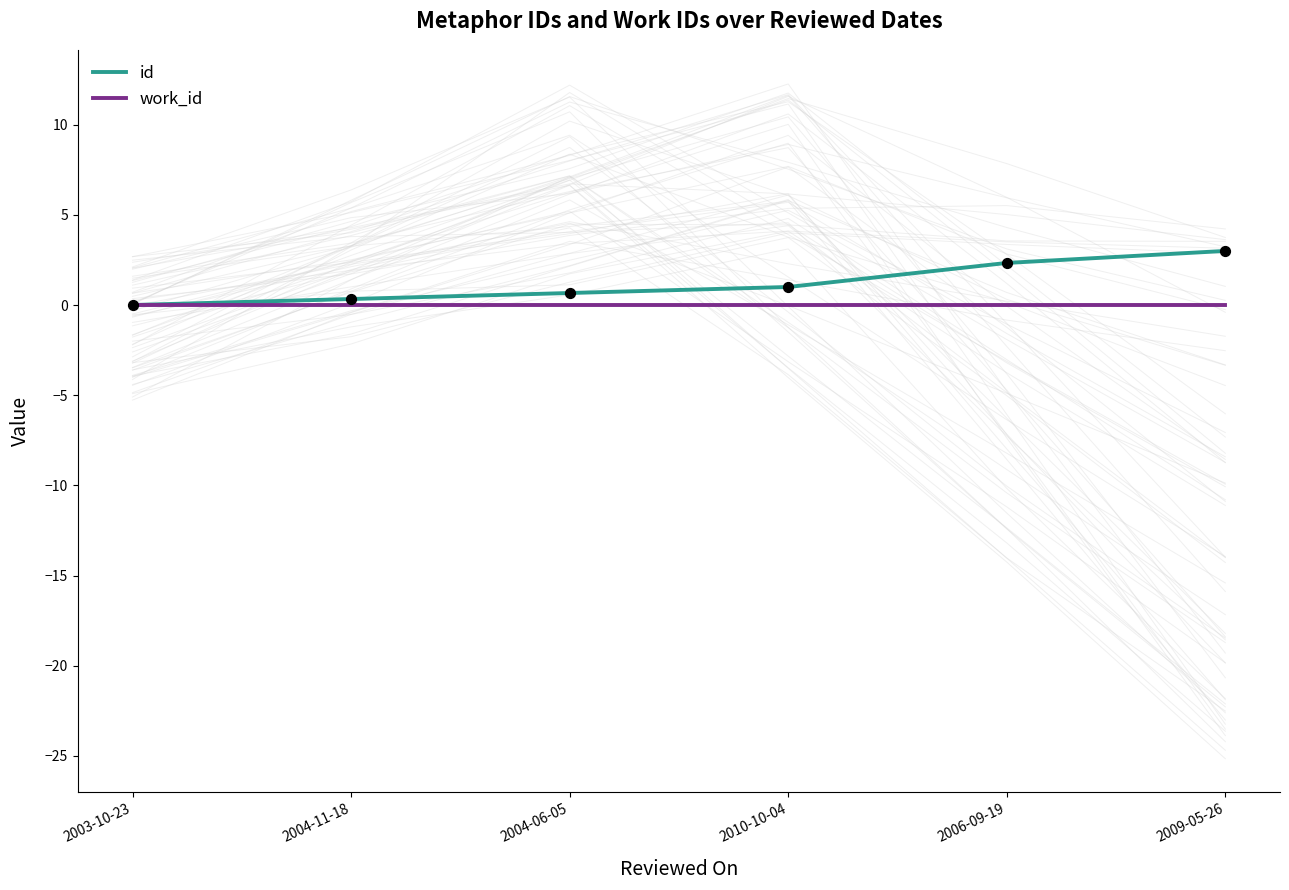

Which series contains the highest Y value?

id